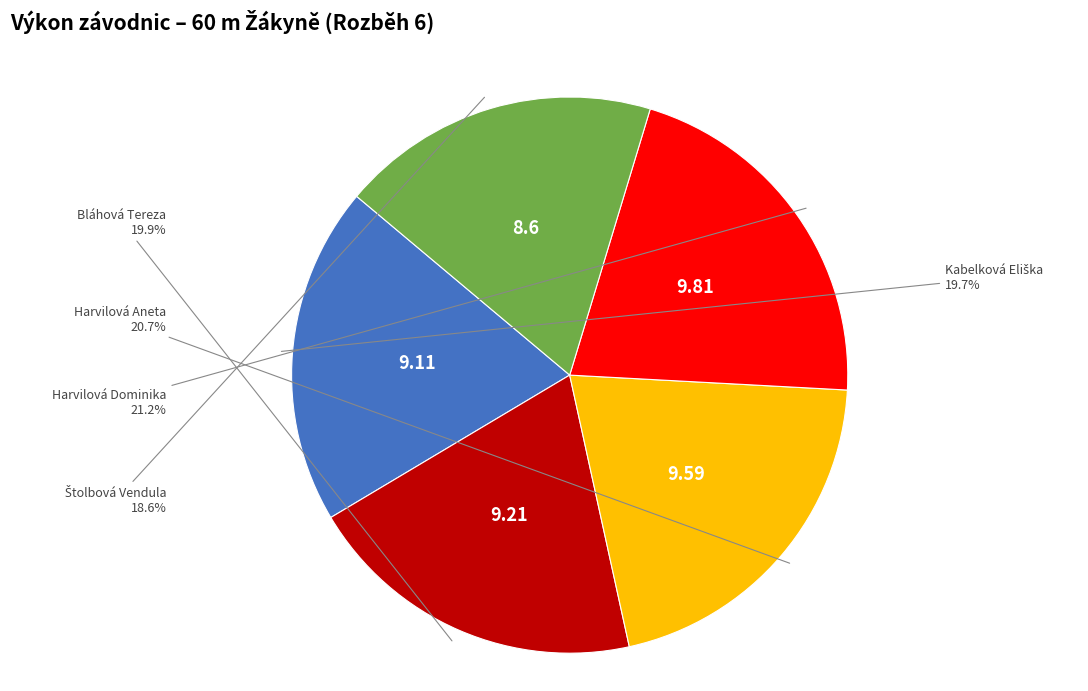

Does any single category account for the majority?

No